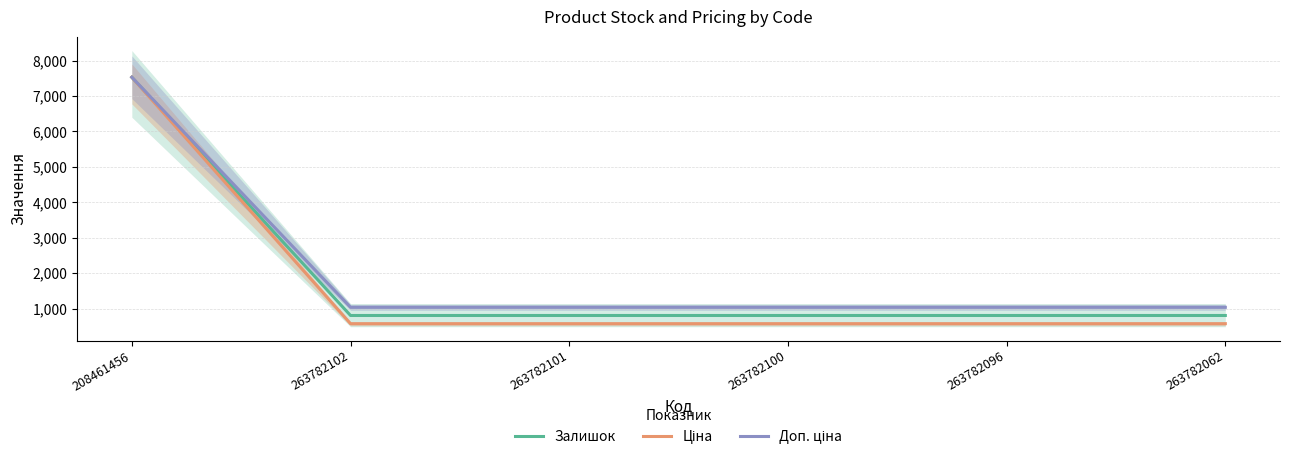

What position from the right is 208461456?

6